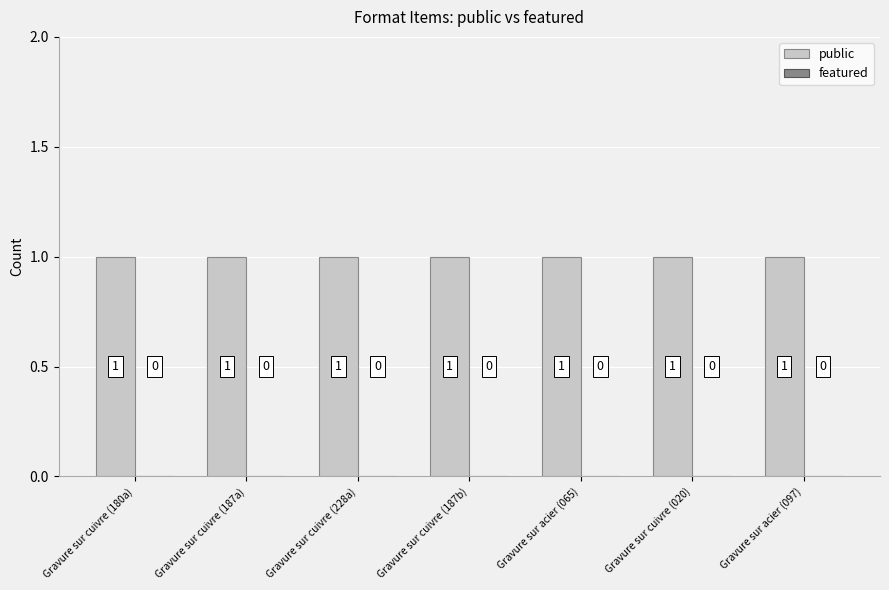

Reading right to left, list all the values displayed in this chart.

public: Gravure sur acier (097)=1	Gravure sur cuivre (020)=1	Gravure sur acier (065)=1	Gravure sur cuivre (187b)=1	Gravure sur cuivre (228a)=1	Gravure sur cuivre (187a)=1	Gravure sur cuivre (180a)=1
featured: Gravure sur acier (097)=0	Gravure sur cuivre (020)=0	Gravure sur acier (065)=0	Gravure sur cuivre (187b)=0	Gravure sur cuivre (228a)=0	Gravure sur cuivre (187a)=0	Gravure sur cuivre (180a)=0